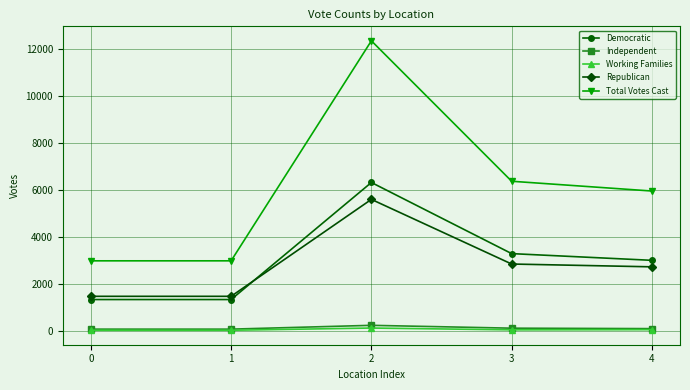

Is it true that Total Votes Cast equals 16415 at 2?

False